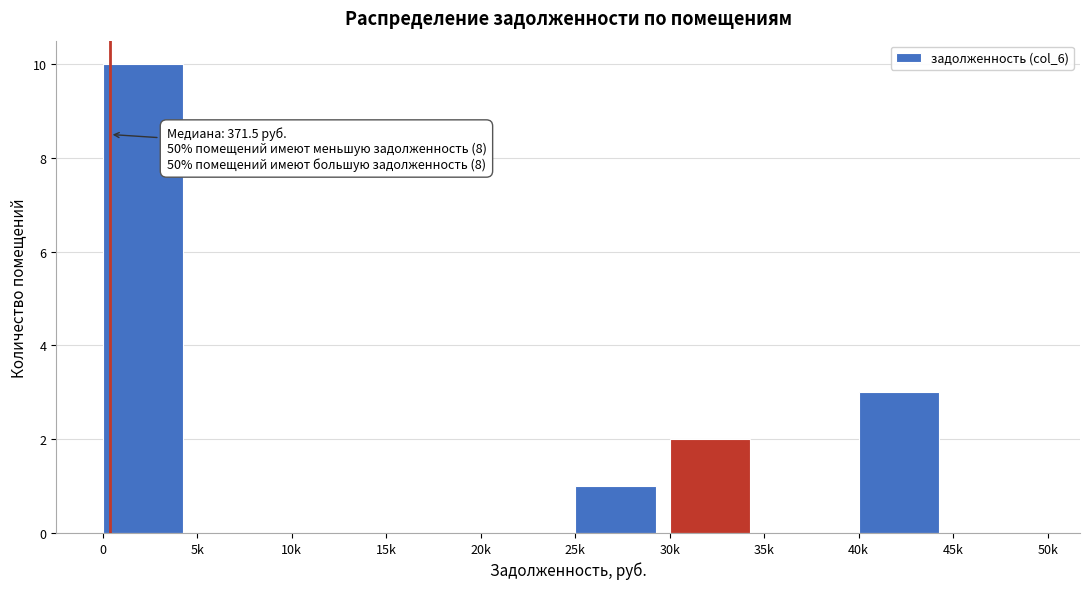

Reading right to left, what are all the values shown in this chart?

45k=0	40k=3	35k=0	30k=2	25k=1	20k=0	15k=0	10k=0	5k=0	0=10